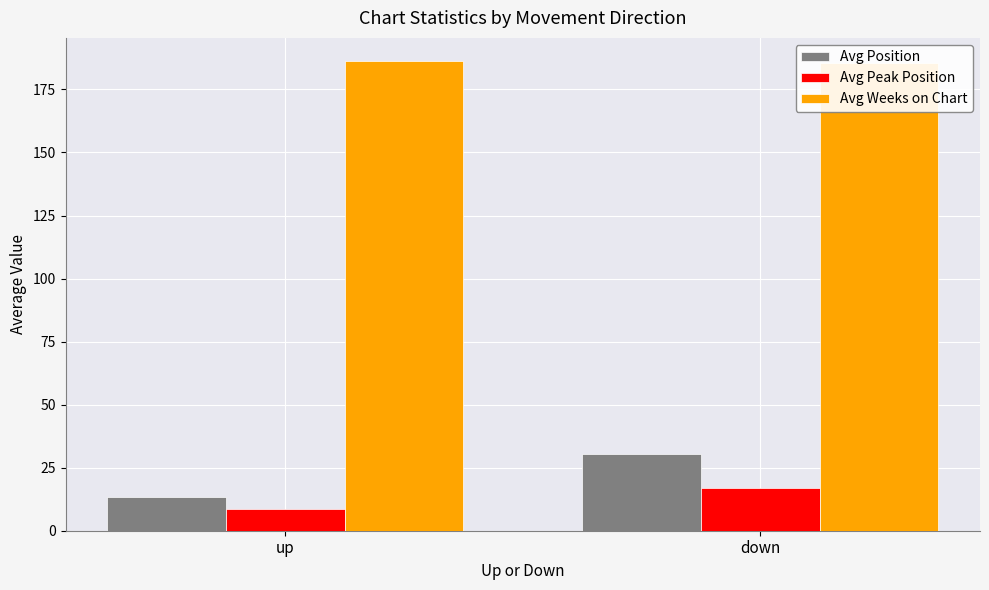

What is the spread (max minus min) of values at down?

168.5